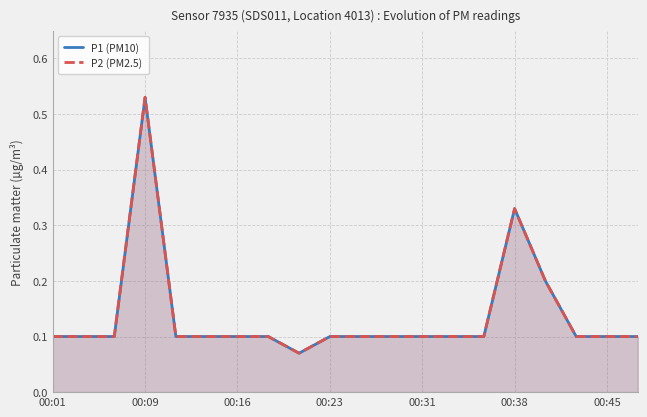

What is the highest value of the P1 (PM10) series?

0.5